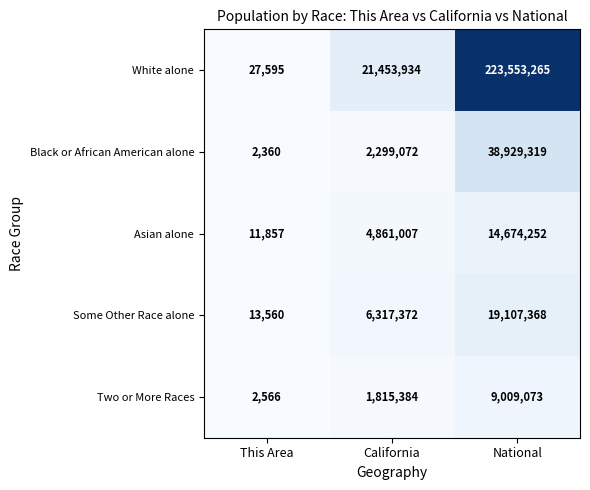

At which label is Some Other Race alone closest to 9560464?

California